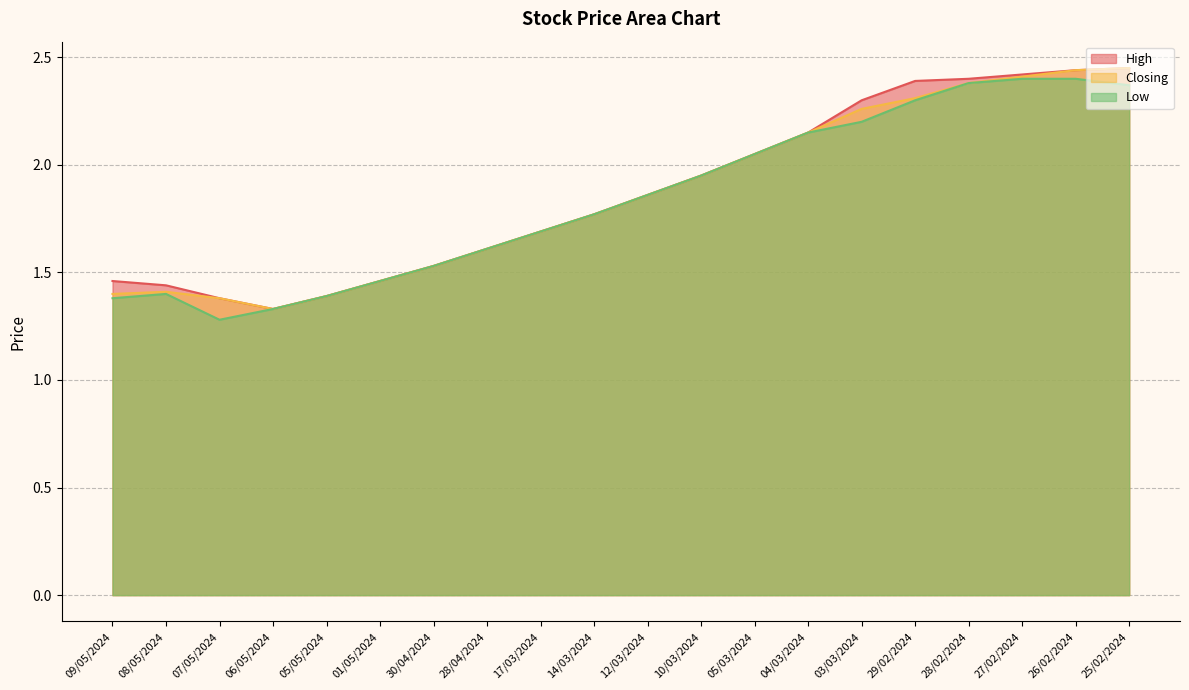

Which series has the largest total across all categories?

High